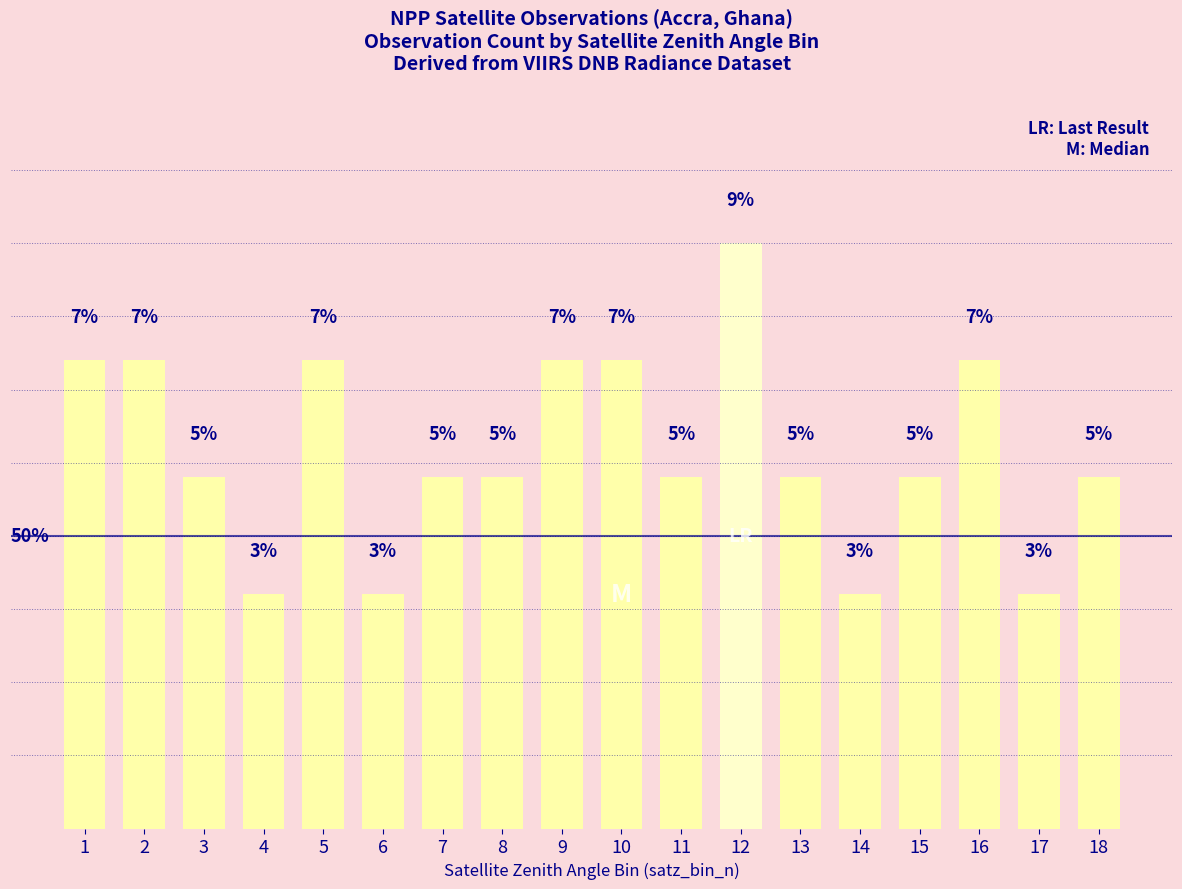

What is the difference between the second highest and minimum values?

3.4